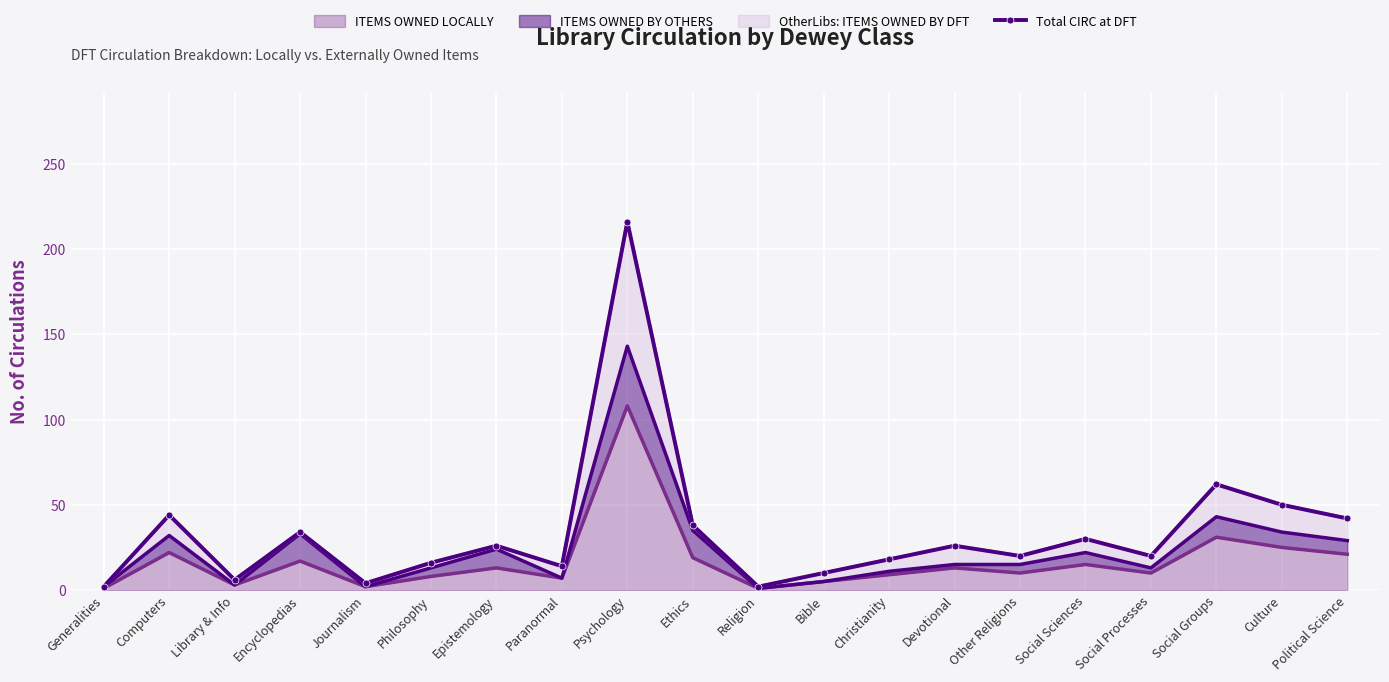

Is it true that the value at Journalism is 4?

True